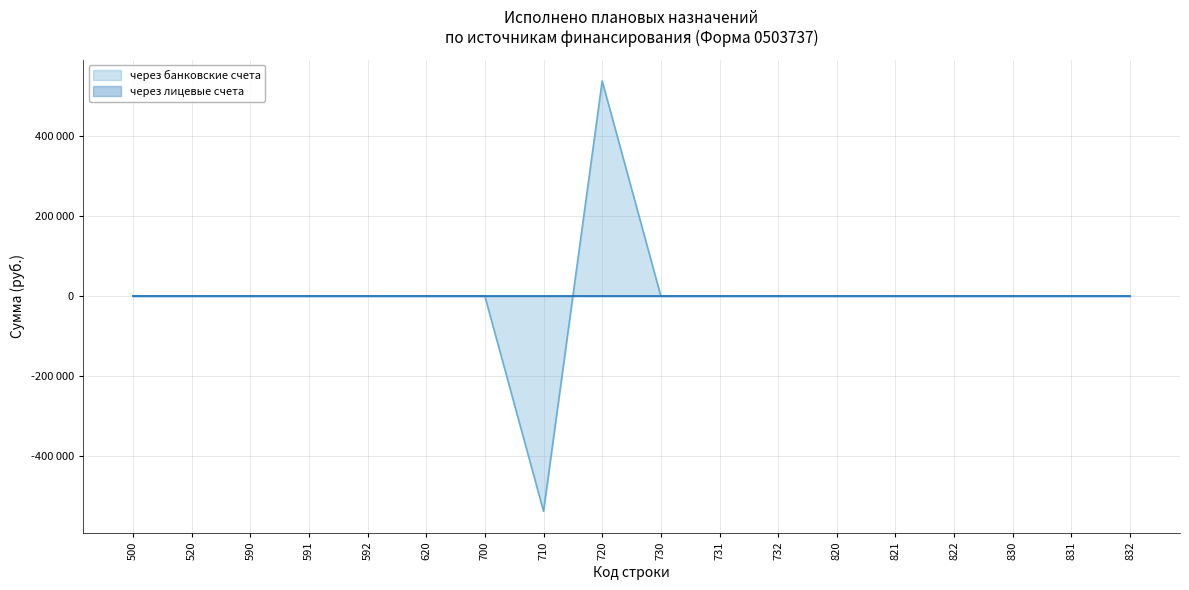

True or false: the data has more than 1 interior local peaks.

False